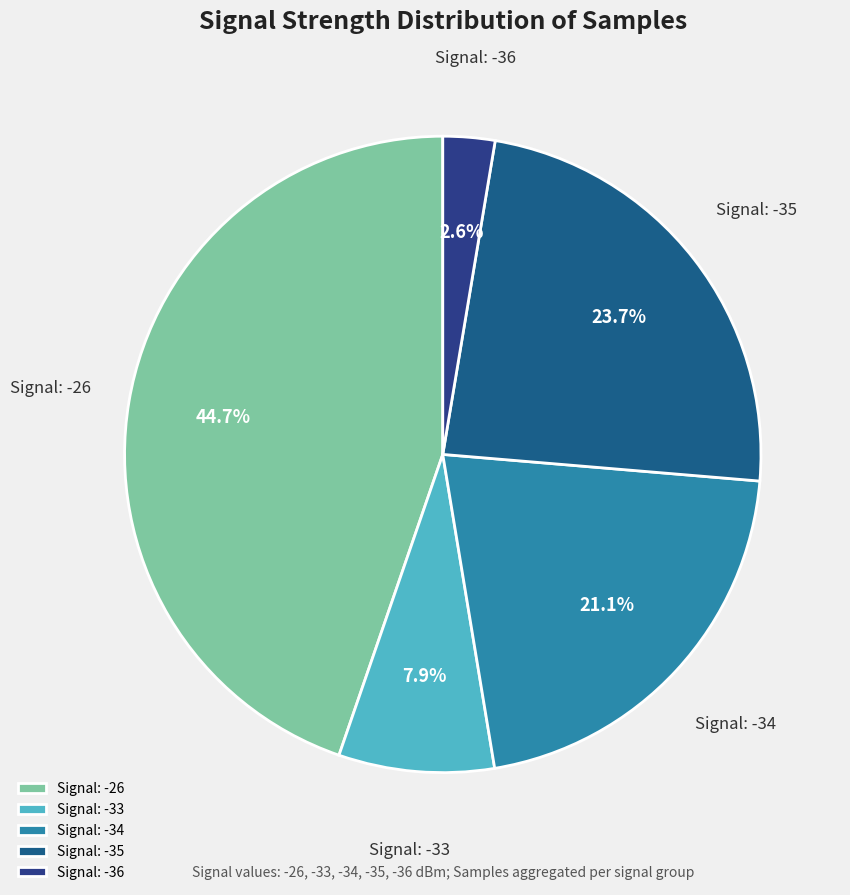

Rank the categories by value from highest to lowest.

Signal: -26, Signal: -35, Signal: -34, Signal: -33, Signal: -36